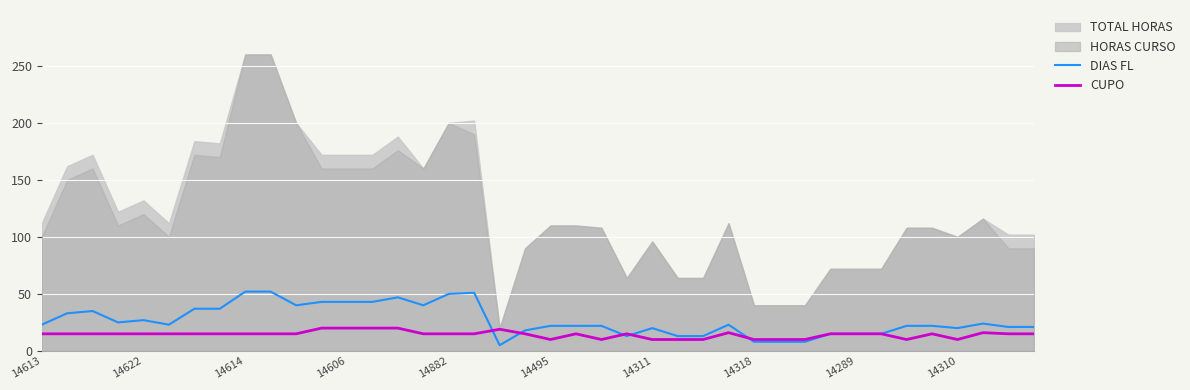

What is the maximum value for DIAS FL?

52